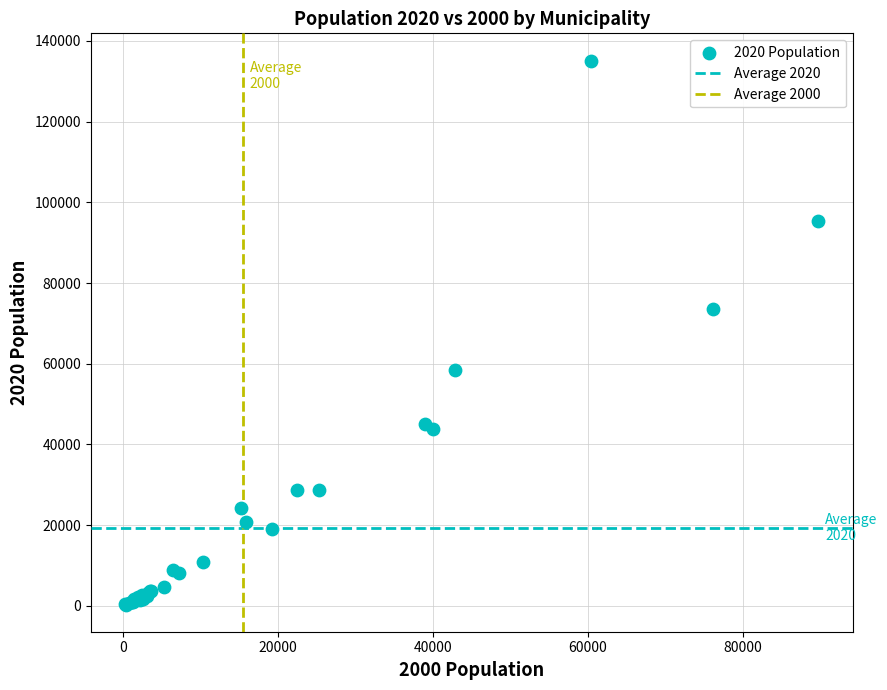

What Y value in the scatter plot is closest to 67744?

73620